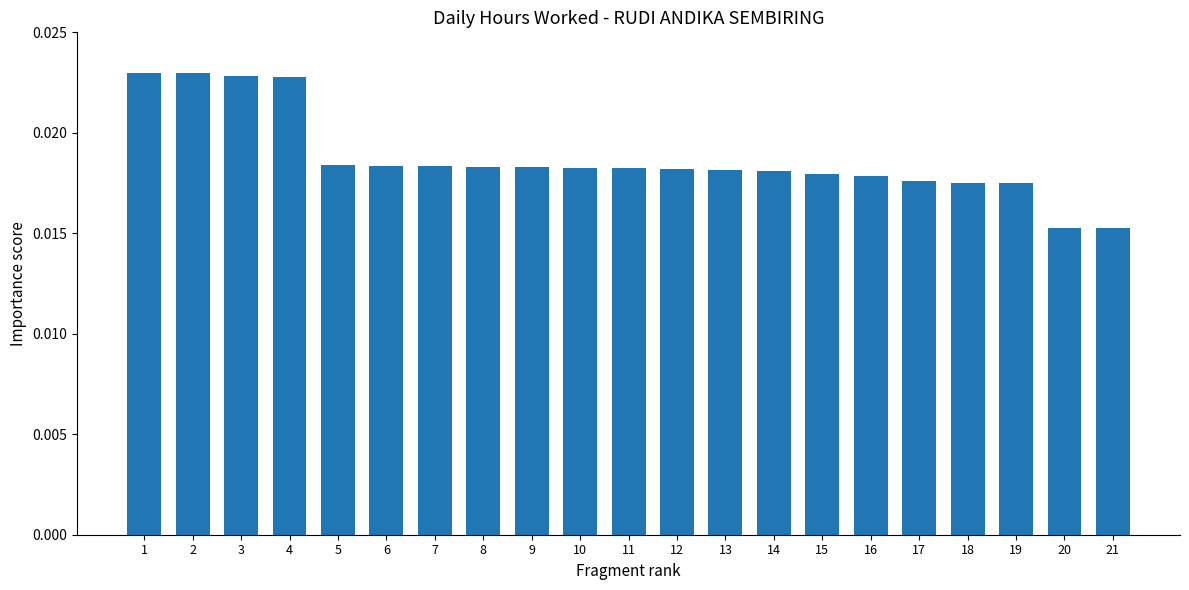

What is the sum of all values?

0.4